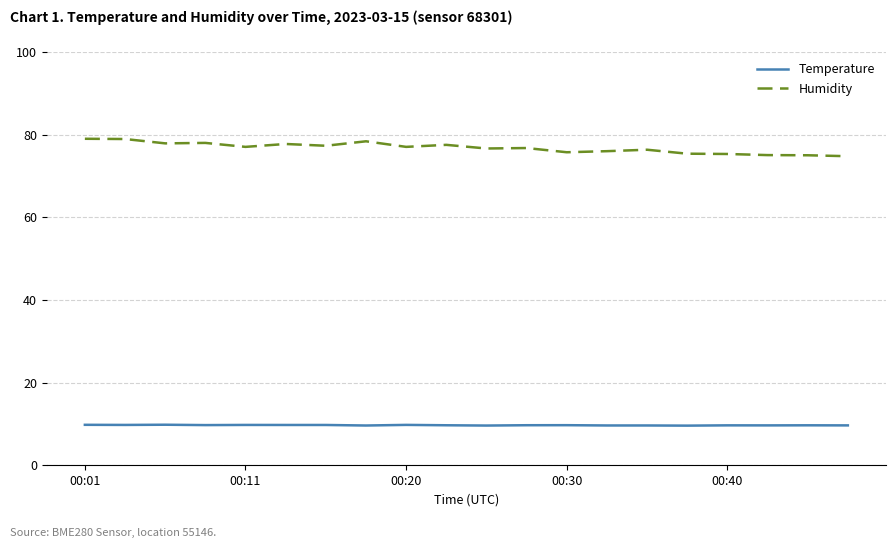

True or false: Humidity and Temperature cross at least once.

False